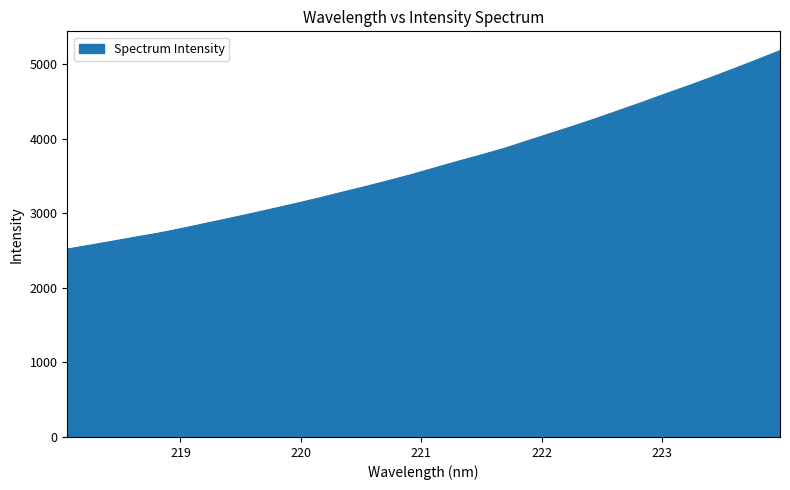

What is the minimum value shown in the chart?

2518.7